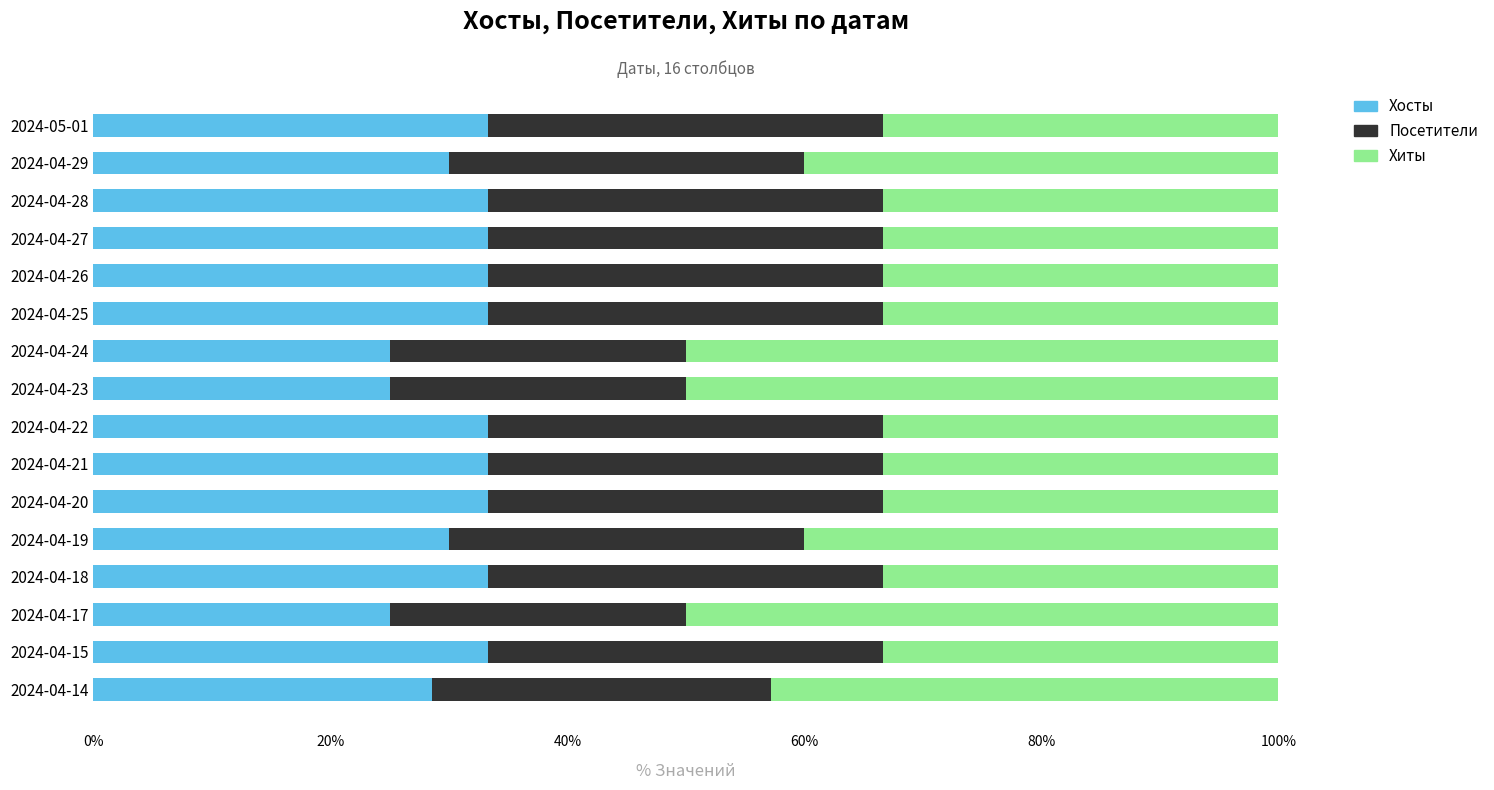

What is the average value of the Хосты series?

31.1